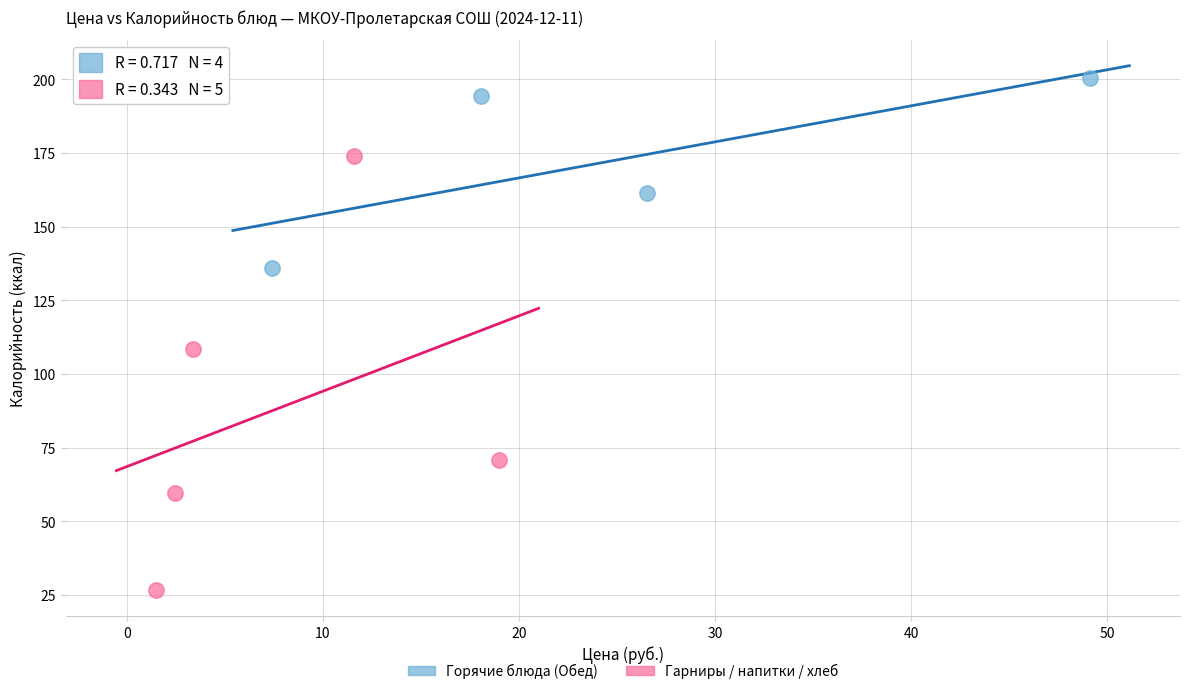

Which series has the widest spread of Y values?

Гарниры / напитки / хлеб